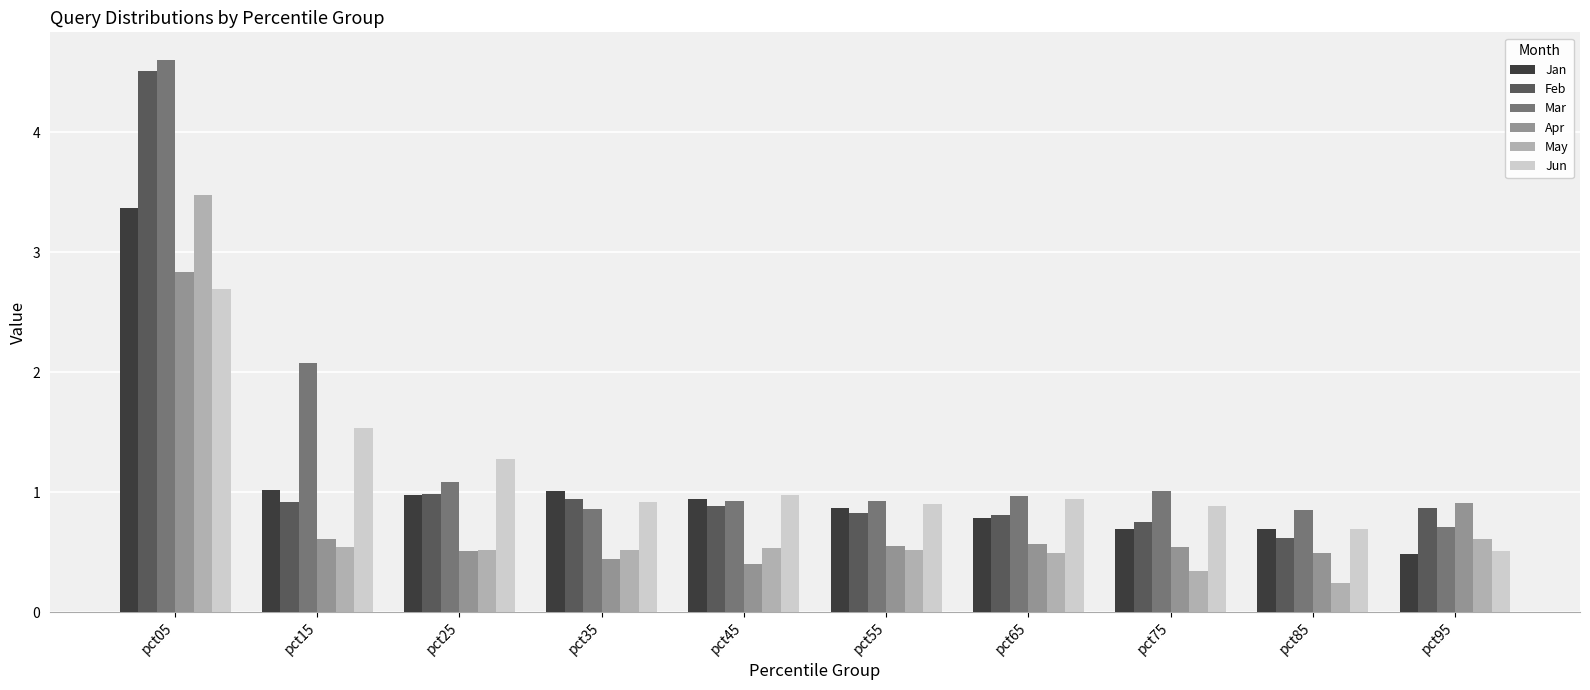

How many groups of bars are there?

10